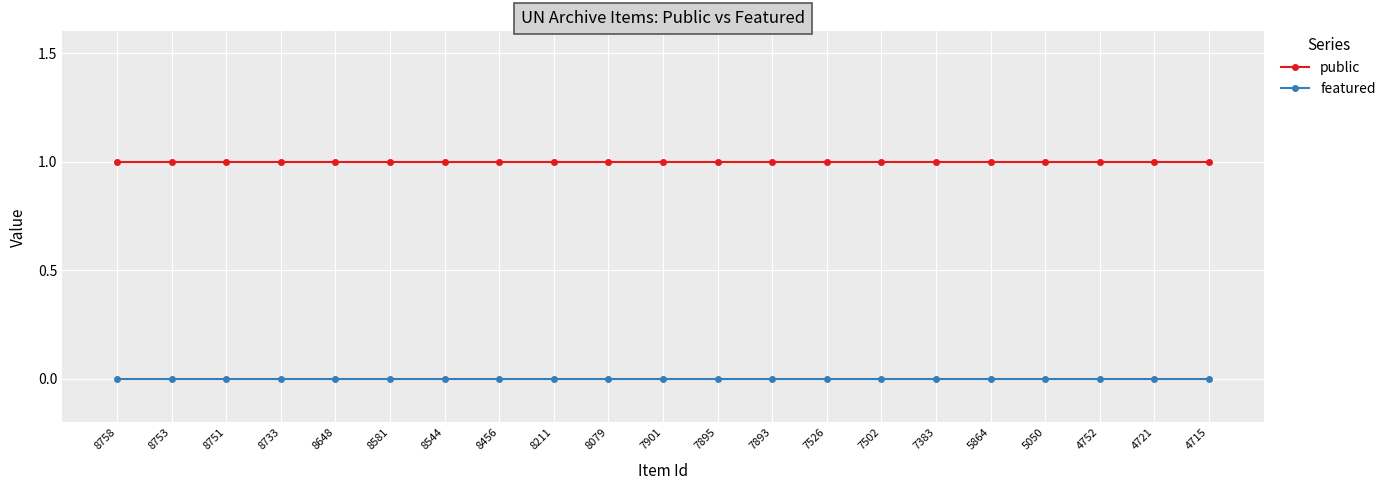

The value of public at 4721 is 2. True or false?

False